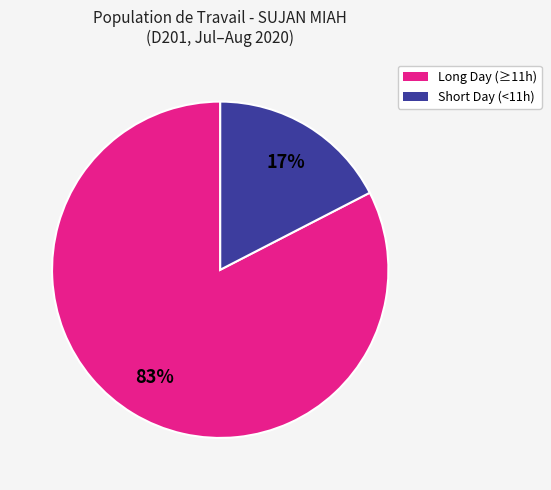

Is there any slice that represents more than half of the pie?

Yes